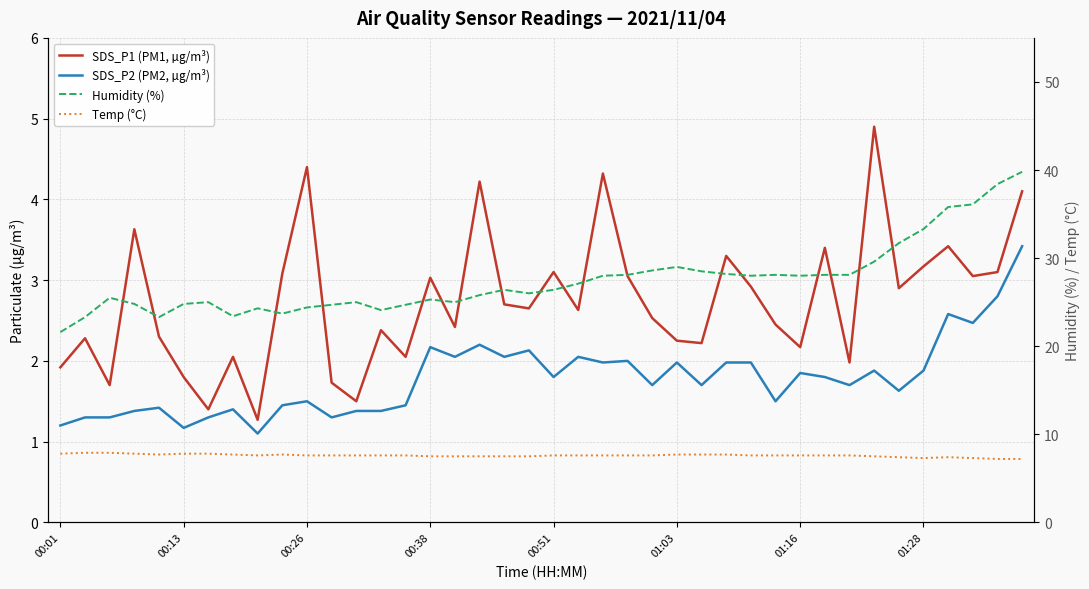

Rank the series by their maximum value, from highest to lowest.

Humidity (%), Temp (°C), SDS_P1 (PM1, µg/m³), SDS_P2 (PM2, µg/m³)